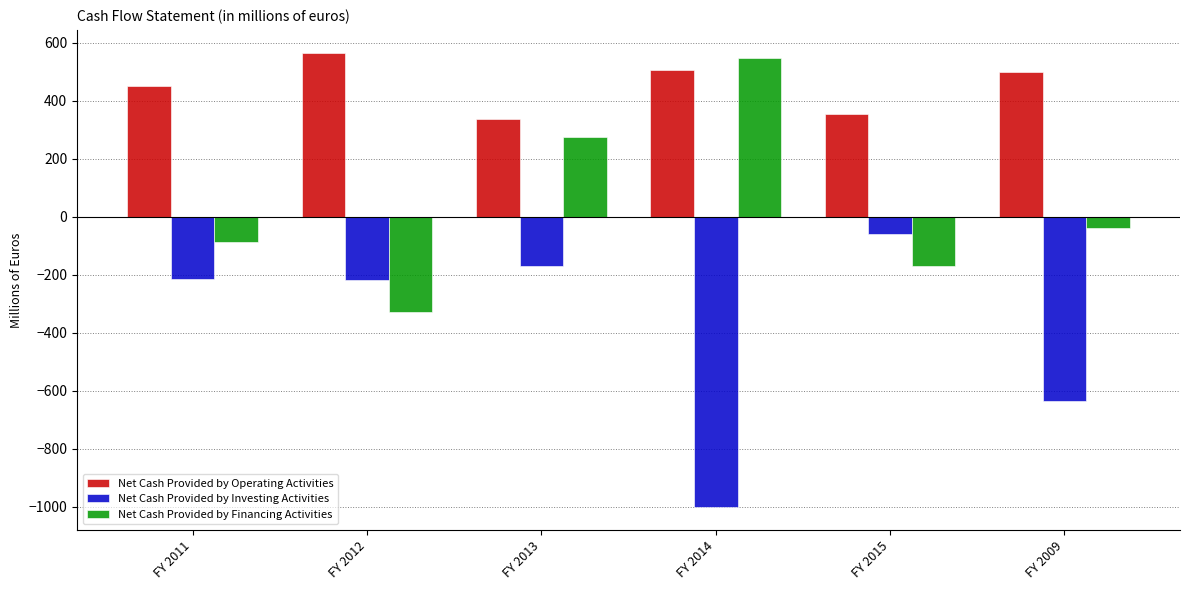

What is the label of the 2nd bar from the right?

FY 2015